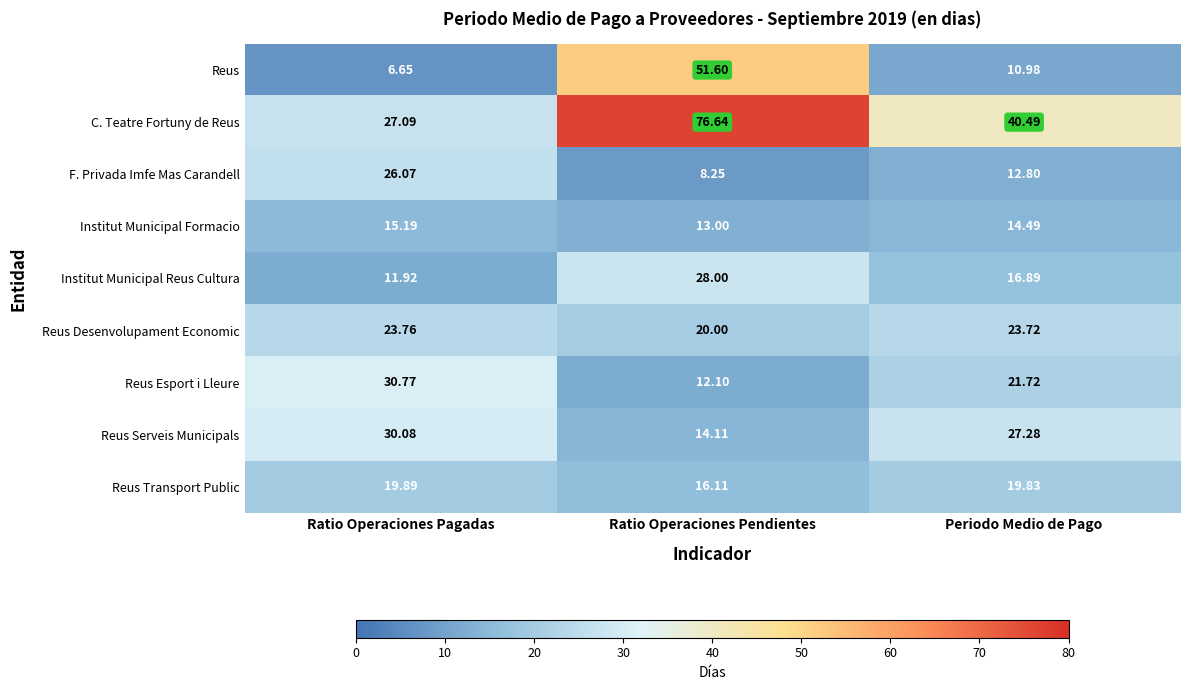

Where does the C. Teatre Fortuny de Reus series first go above 40?

Ratio Operaciones Pendientes